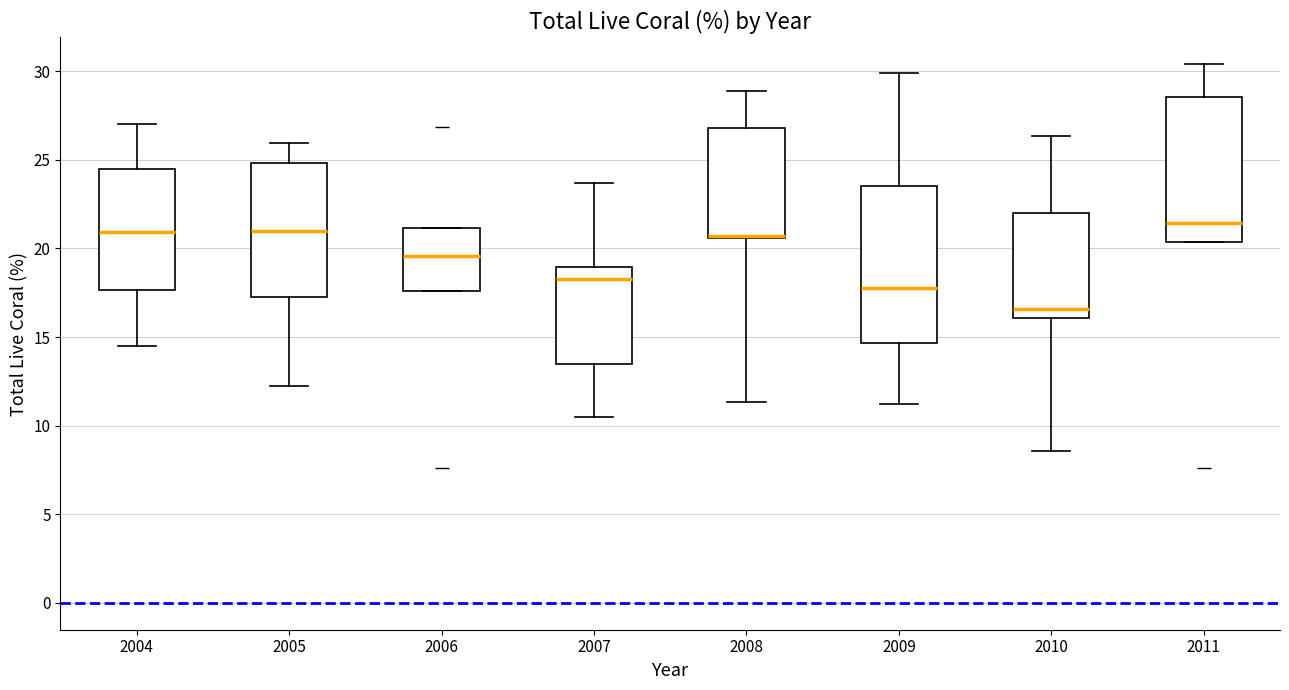

Reading left to right, read every box against the y-axis: the position of its median line, the range the box covers, and the ends of its whiskers. The values are not printed on the chart, so give them approximately, as read against the axis.

2004: median 21.0, box 17.5 to 24.5, whiskers 14.5 to 27.0
2005: median 21.0, box 17.0 to 25.0, whiskers 12.5 to 26.0
2006: median 19.5, box 17.5 to 21.0, whiskers 17.5 to 21.0
2007: median 18.5, box 13.5 to 19.0, whiskers 10.5 to 23.5
2008: median 20.5, box 20.5 to 27.0, whiskers 11.5 to 29.0
2009: median 18.0, box 14.5 to 23.5, whiskers 11.0 to 30.0
2010: median 16.5, box 16.0 to 22.0, whiskers 8.5 to 26.5
2011: median 21.5, box 20.5 to 28.5, whiskers 20.5 to 30.5